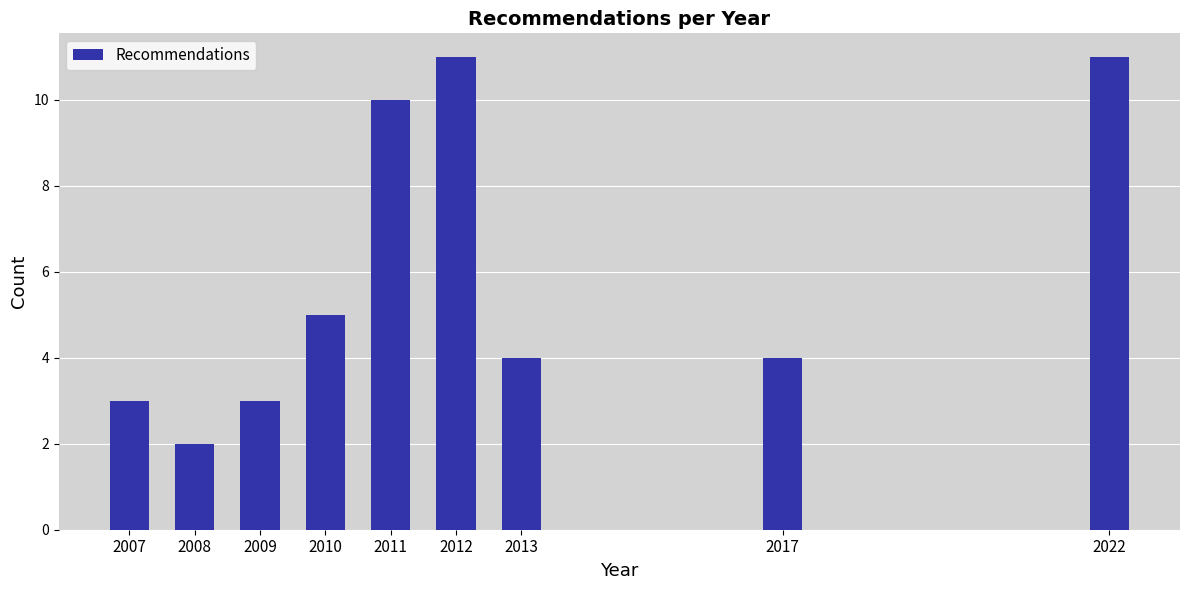

Reading right to left, transcribe all the data shown in this chart.

11	4	4	11	10	5	3	2	3